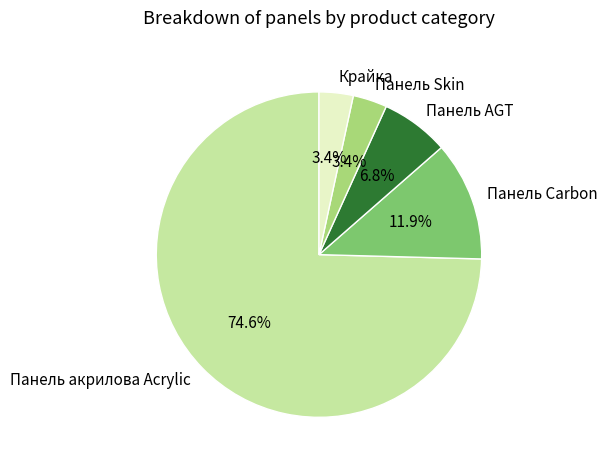

What percentage is the Крайка slice, to the nearest percent?

3%